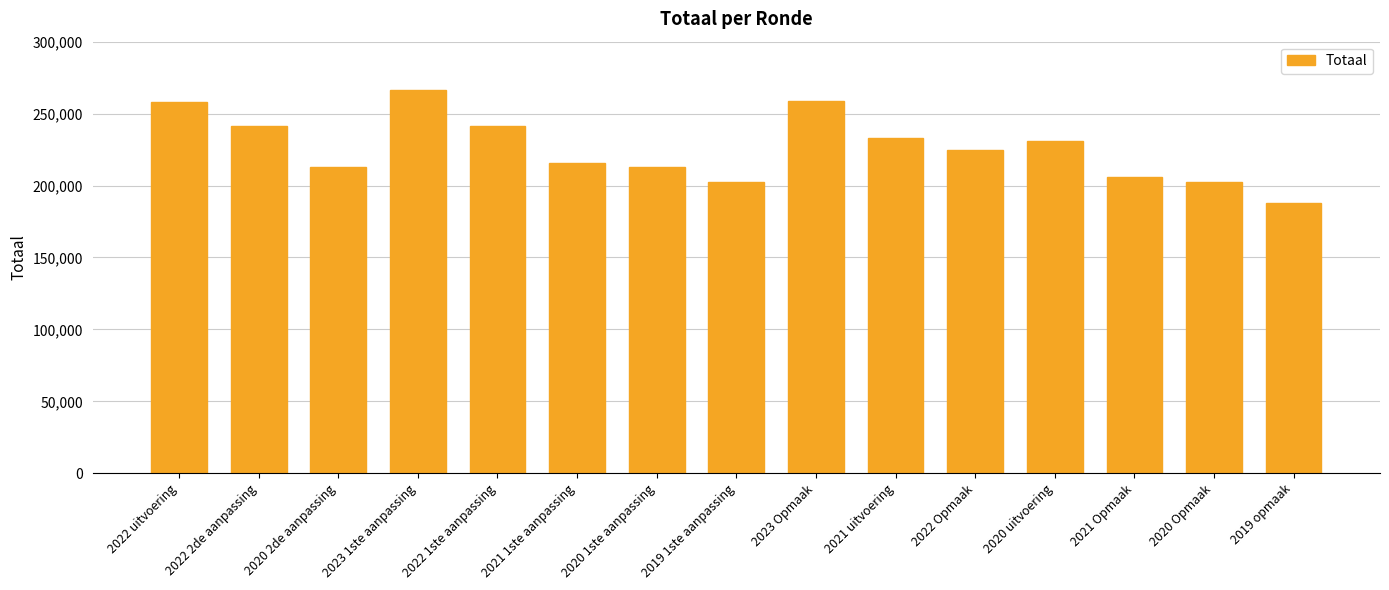

What is the smallest value displayed?

187706